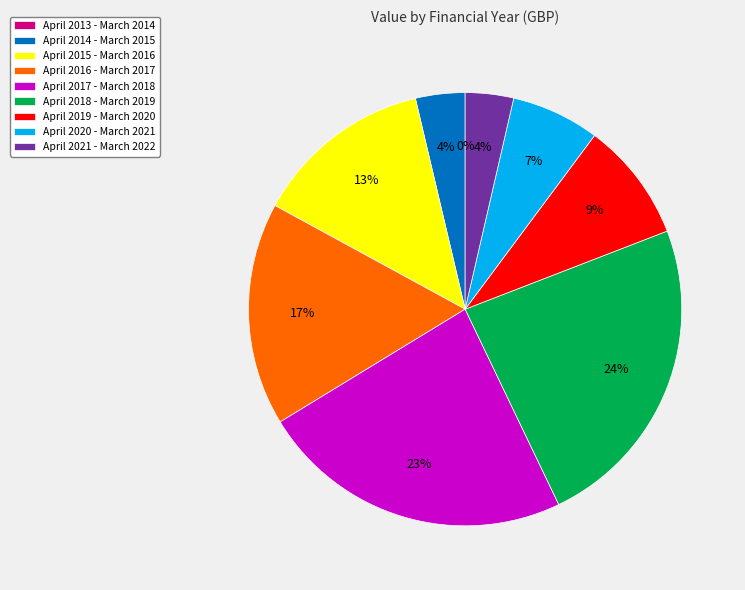

How many segments does this pie chart have?

9